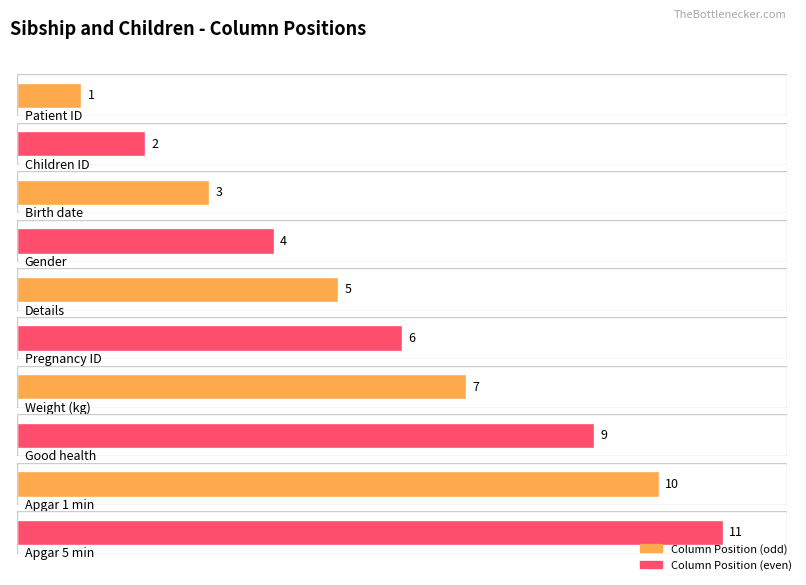

Rank the categories by value from lowest to highest.

Patient ID, Children ID, Birth date, Gender, Details, Pregnancy ID, Weight (kg), Good health, Apgar 1 min, Apgar 5 min